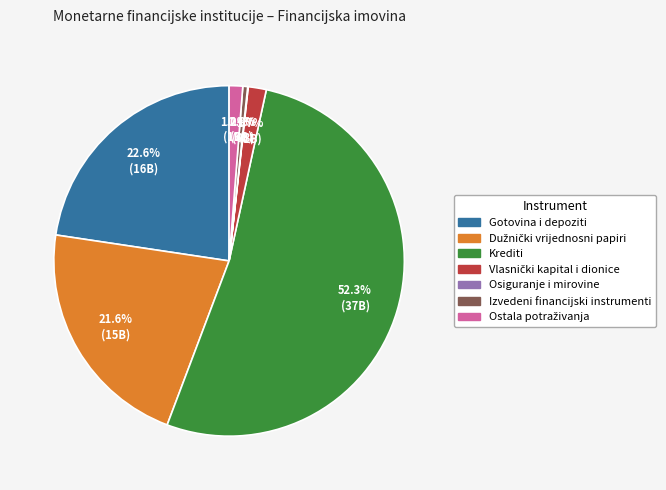

What percentage is NOT represented by Izvedeni financijski instrumenti?

99.6%